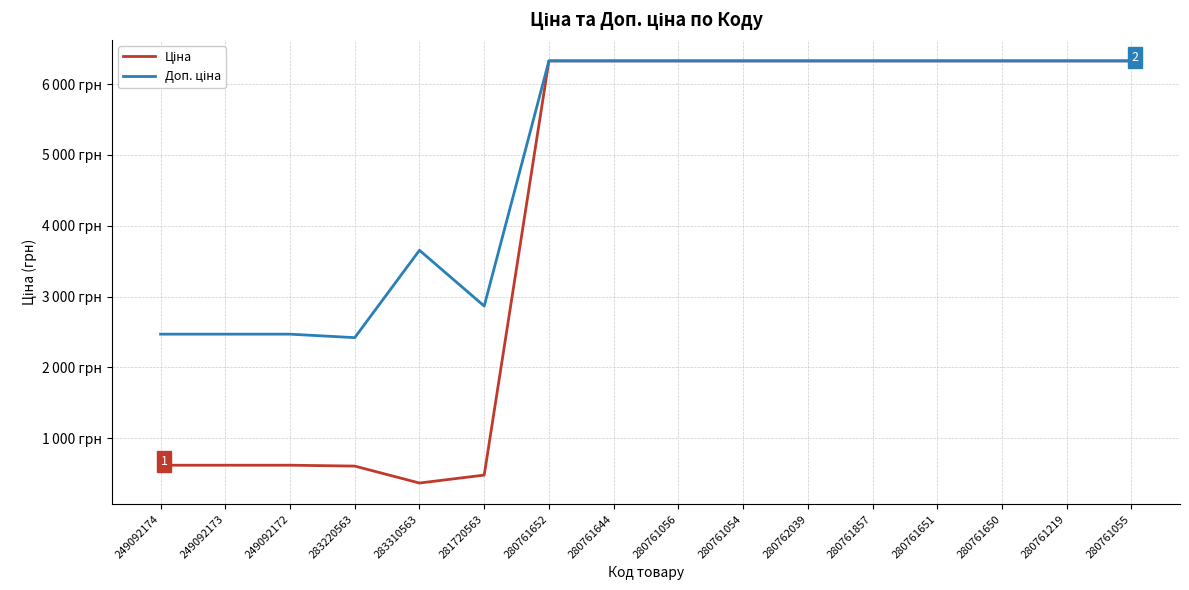

Does the chart have visible grid lines?

Yes